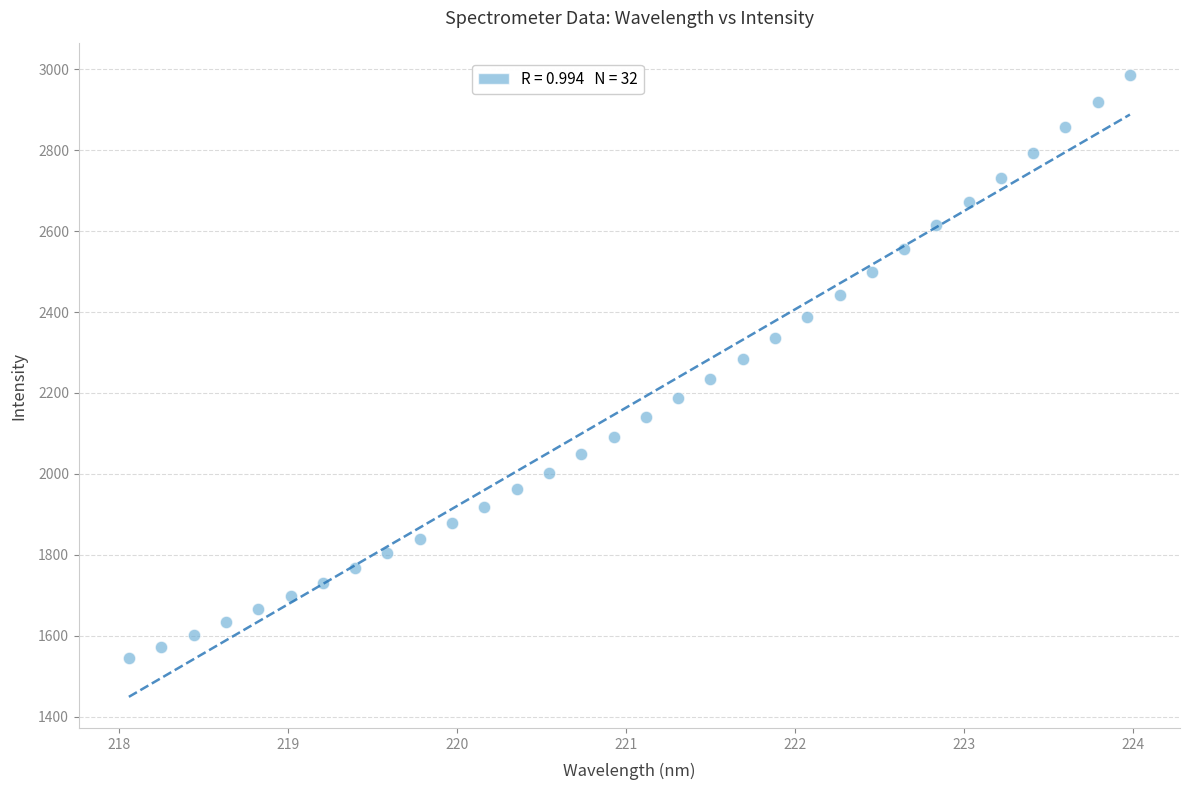

What is the range of X values (max minus min)?

5.9